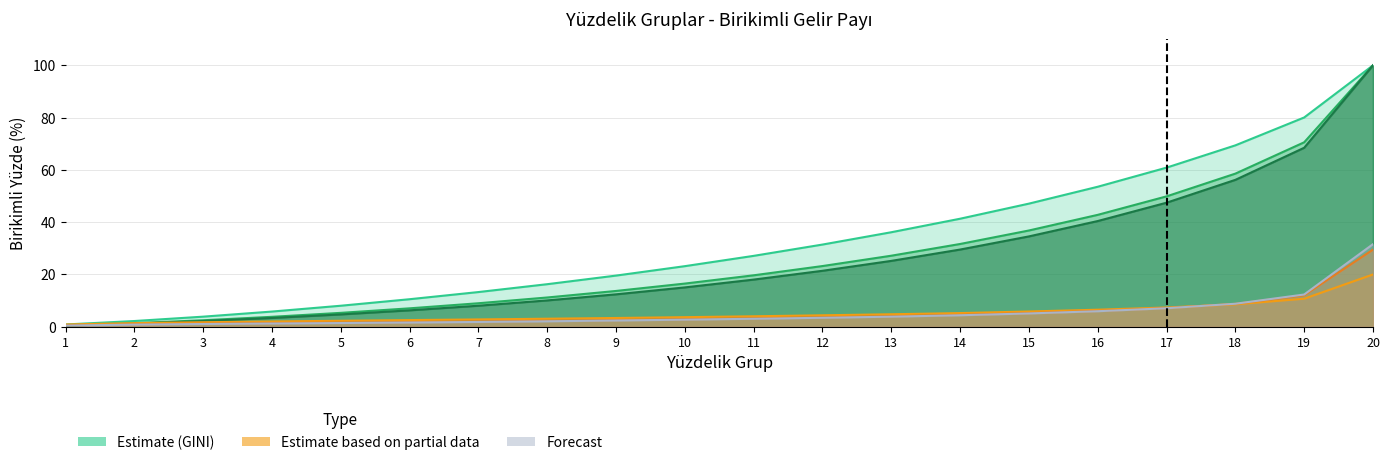

At which category is the sum across all series the highest?

20